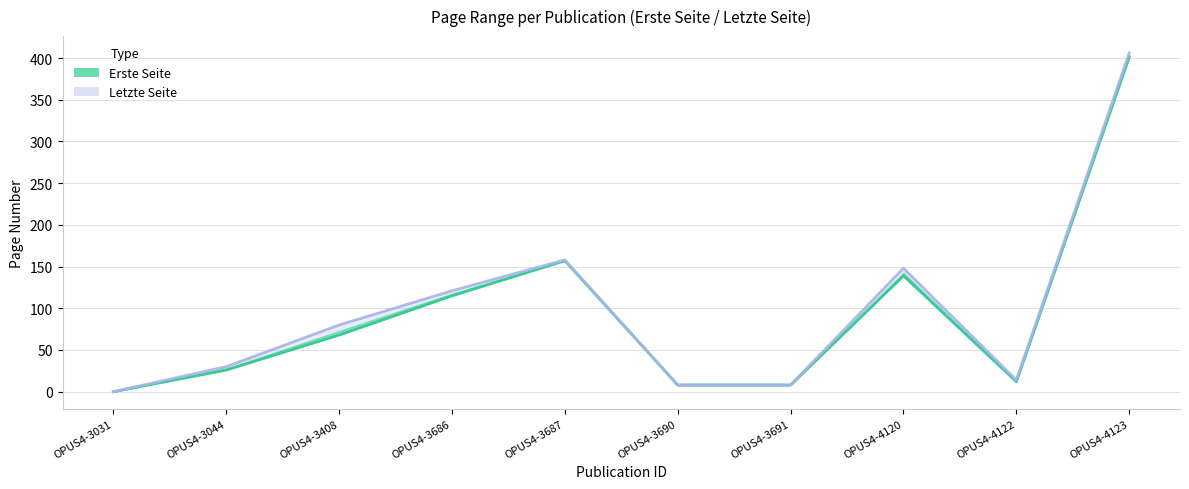

True or false: Erste Seite has a value of 401 at OPUS4-4123.

True